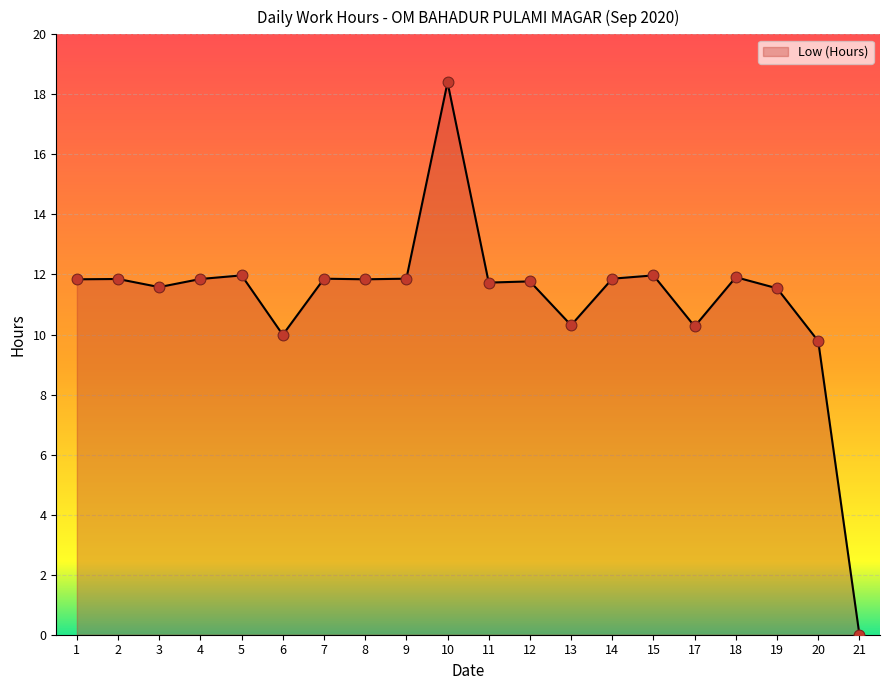

What is the change in value from 2 to 11?

-0.1